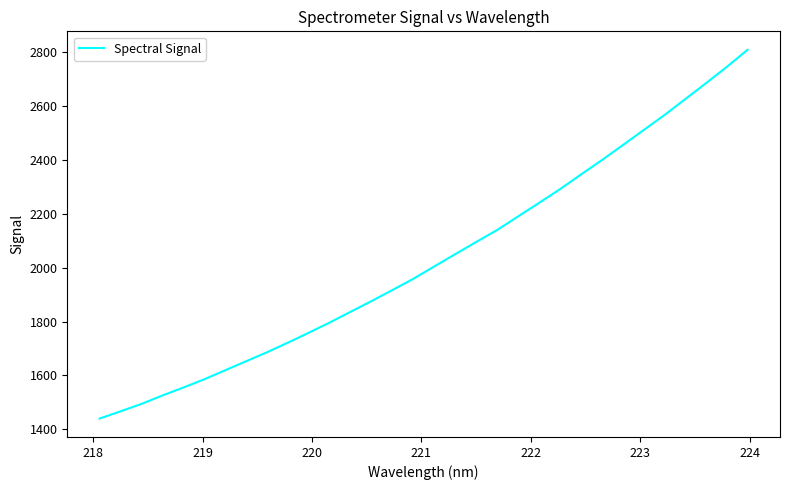

What is the difference between the maximum and minimum values?

1369.4